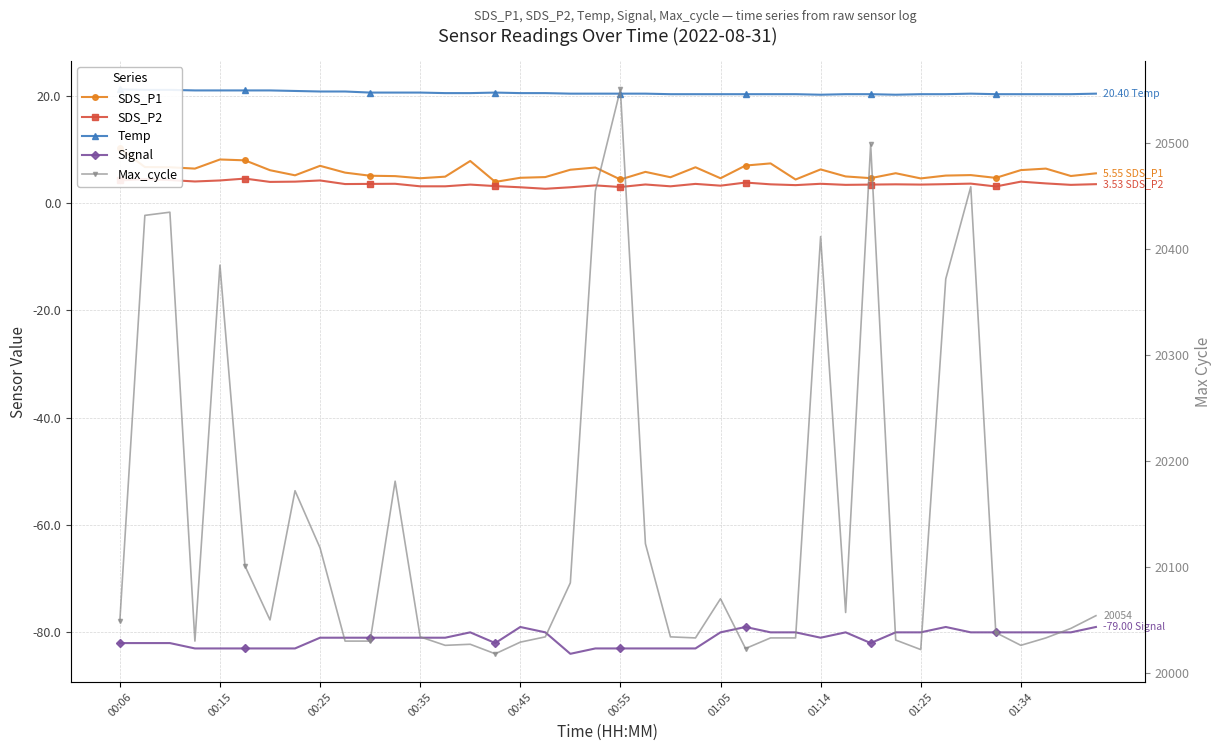

At 21, list the series in order from smallest to largest.

Signal, SDS_P2, SDS_P1, Temp, Max_cycle